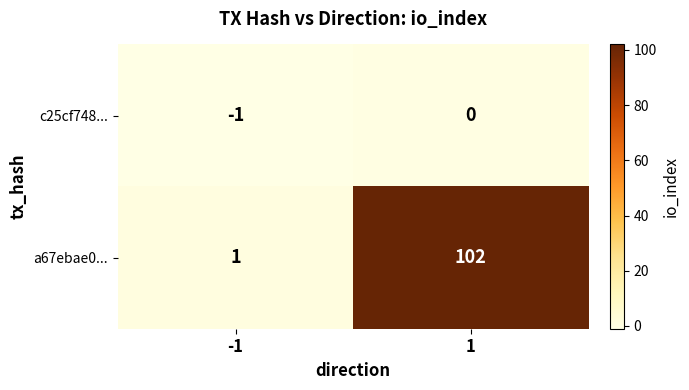

What is the approximate value of a67ebae0... at 1?

102